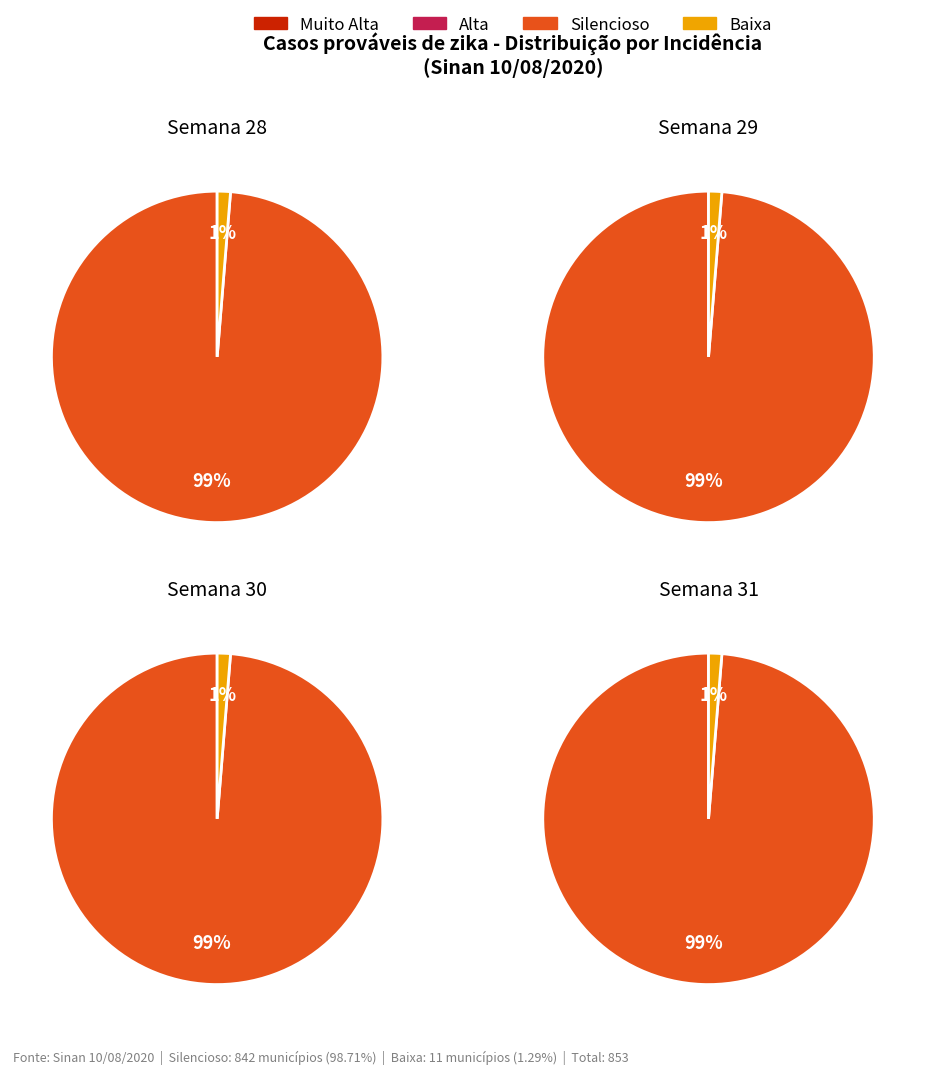

Between Silencioso and Média, which is larger?

Silencioso